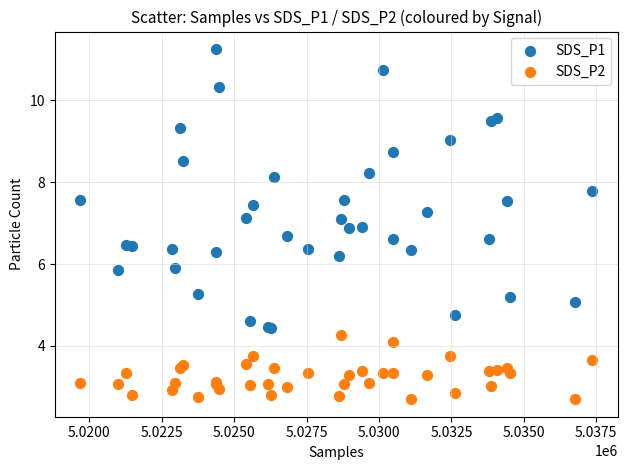

Which series has the largest Y range (max minus min)?

SDS_P1